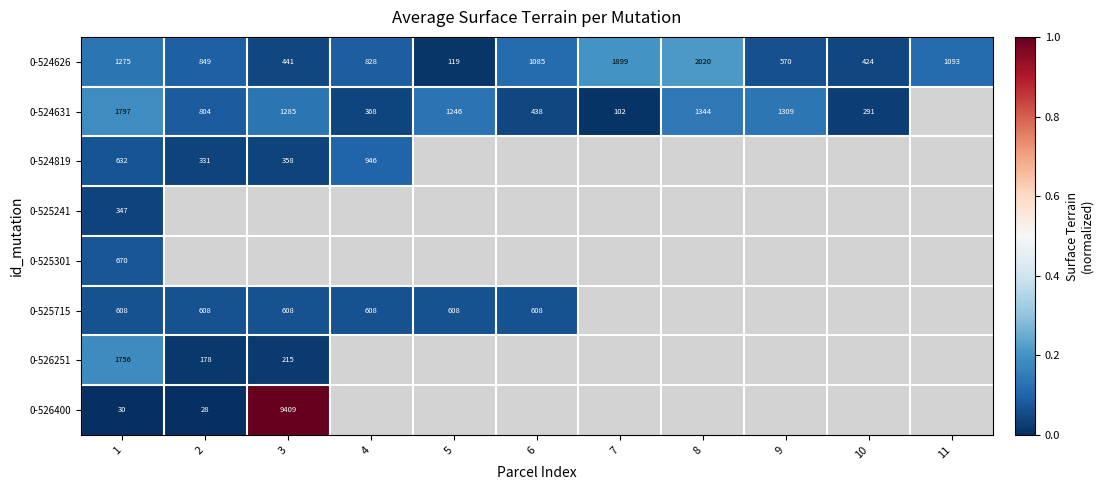

Rank the series by their maximum value, from highest to lowest.

0-526400, 0-524626, 0-524631, 0-526251, 0-524819, 0-525301, 0-525715, 0-525241